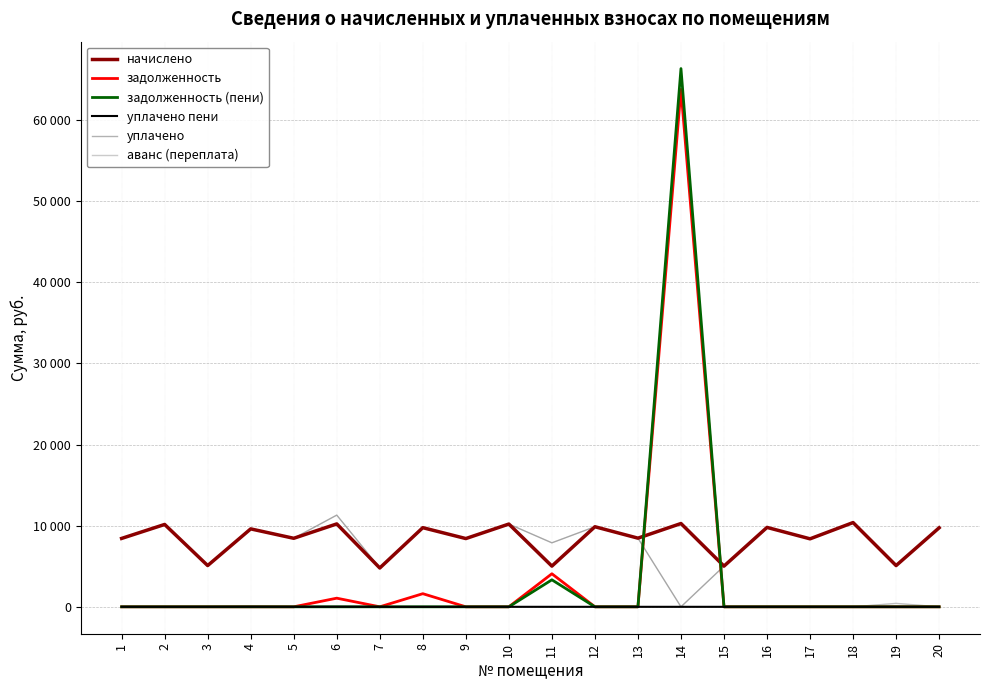

What are all the series names shown in the legend?

начислено, задолженность, задолженность (пени), уплачено пени, уплачено, аванс (переплата)